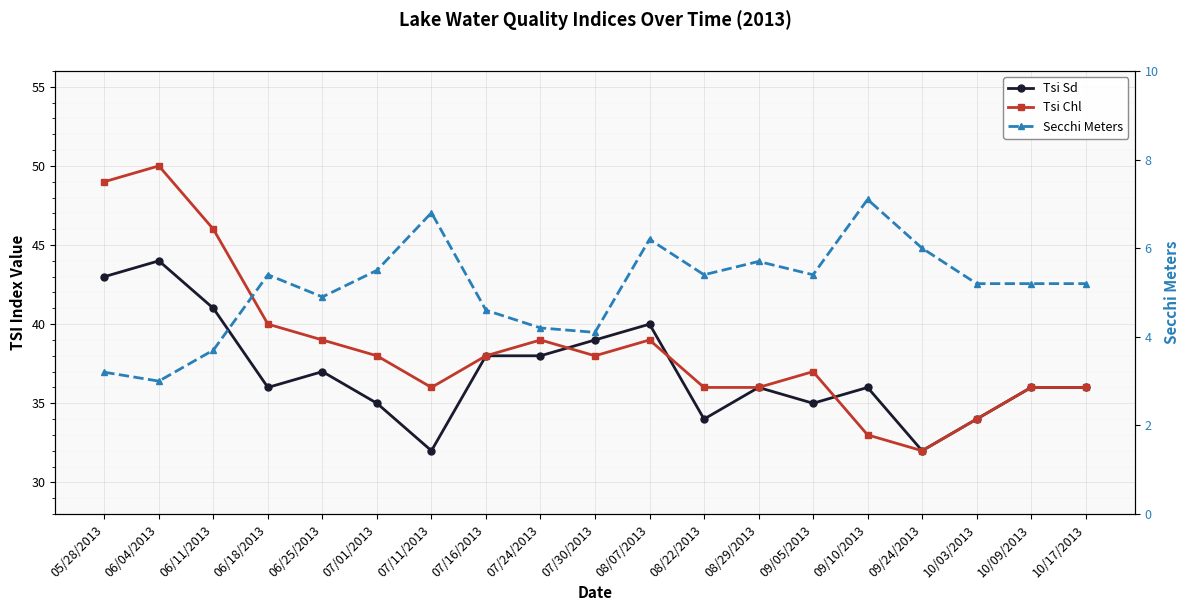

True or false: Secchi Meters and Tsi Chl cross at least once.

False